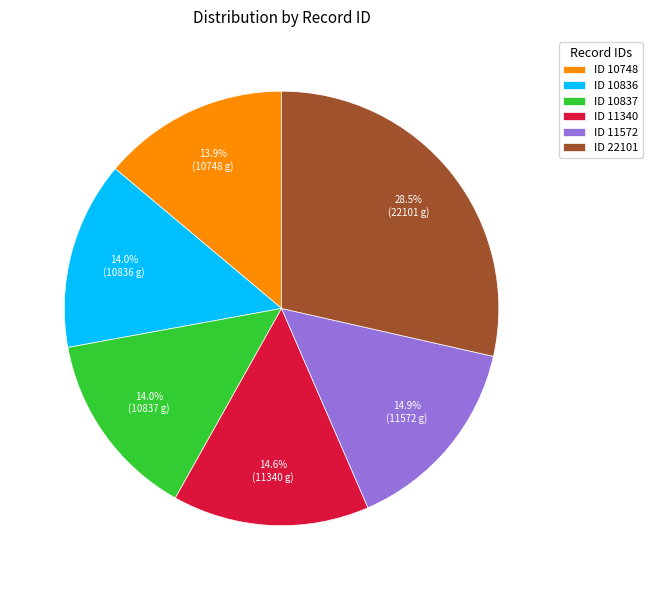

Is the sum of ID 10748 and ID 22101 greater than half?

No